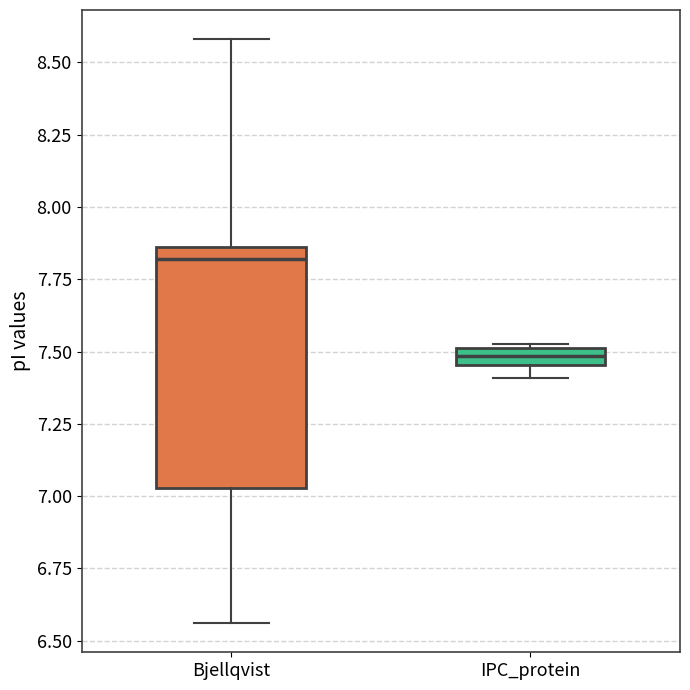

Which box is the tallest, from its lower edge to its upper edge?

Bjellqvist